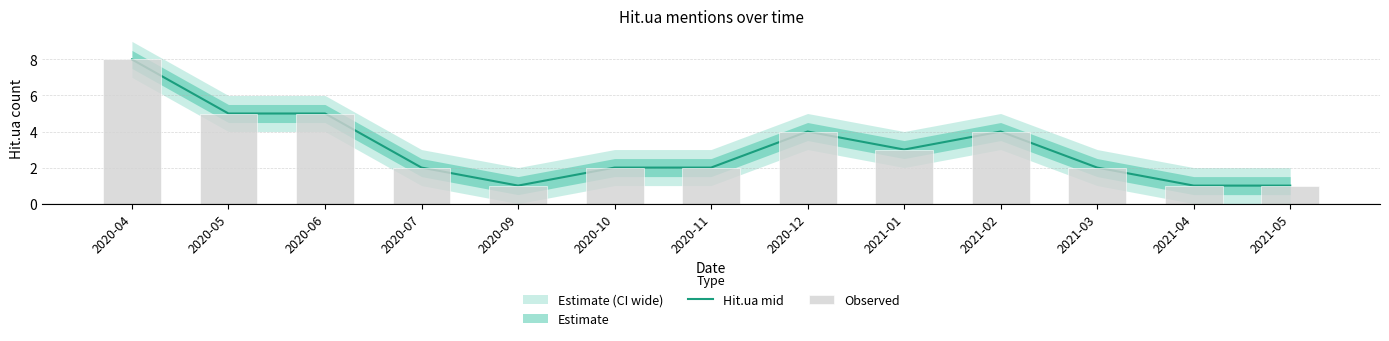

What is the label of the 6th bar from the left?

2020-10